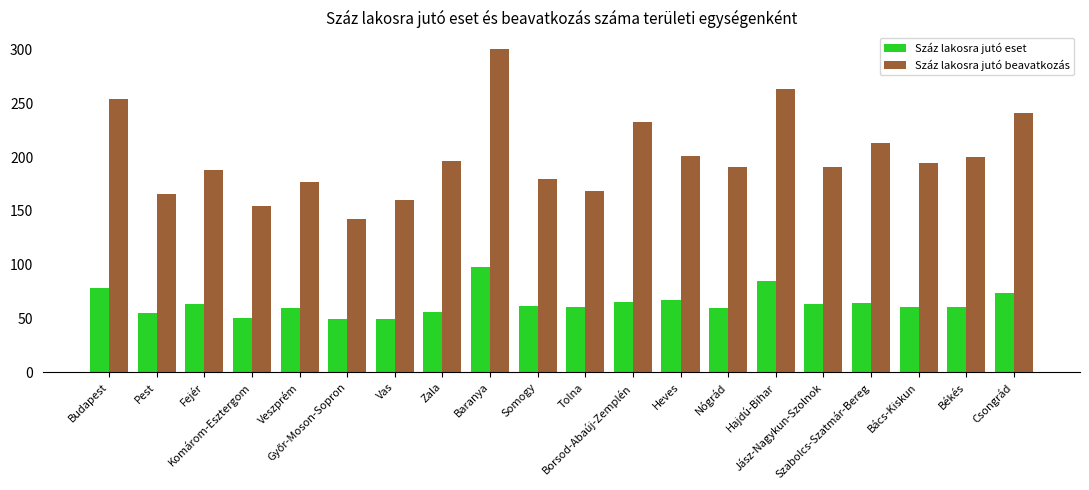

What is the highest value of the Száz lakosra jutó eset series?

97.7